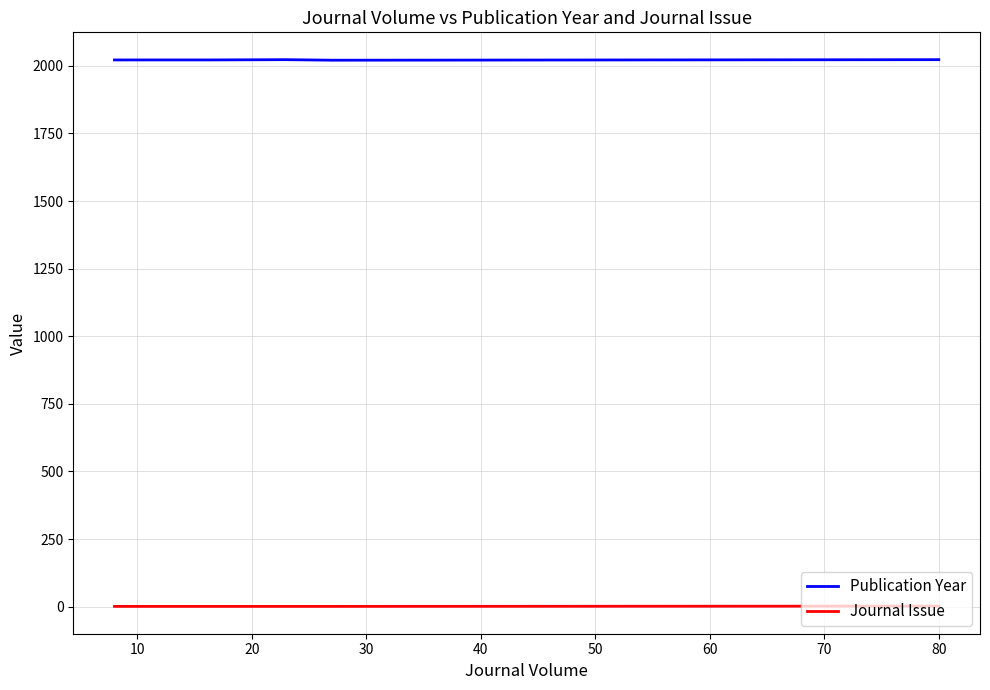

Rank the series by their average value, from lowest to highest.

Journal Issue, Publication Year